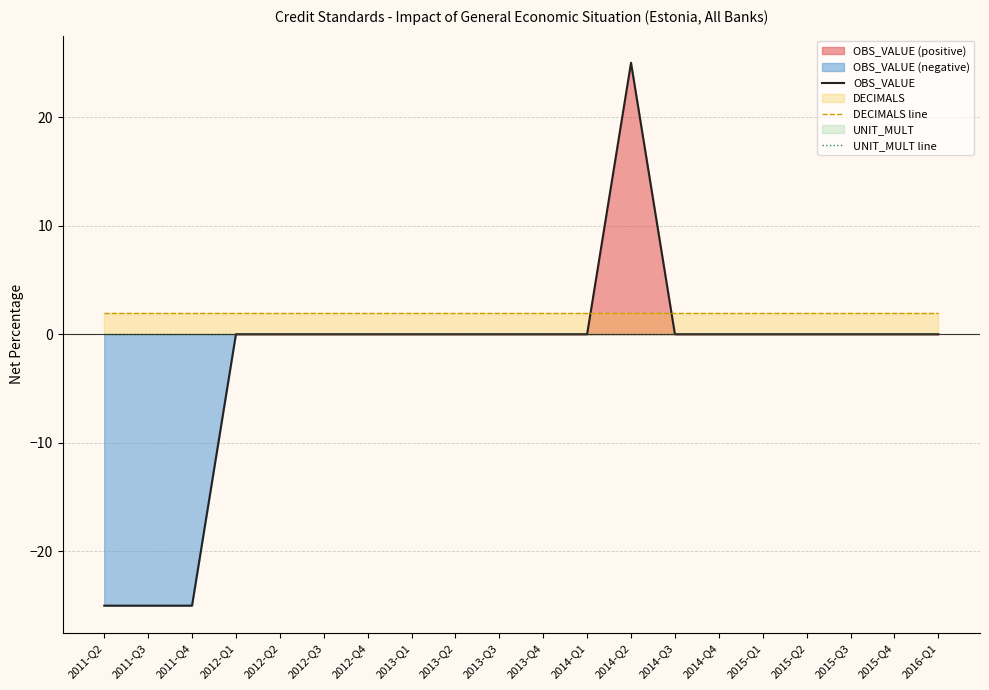

What is the total value across all series at 2011-Q3?

-23